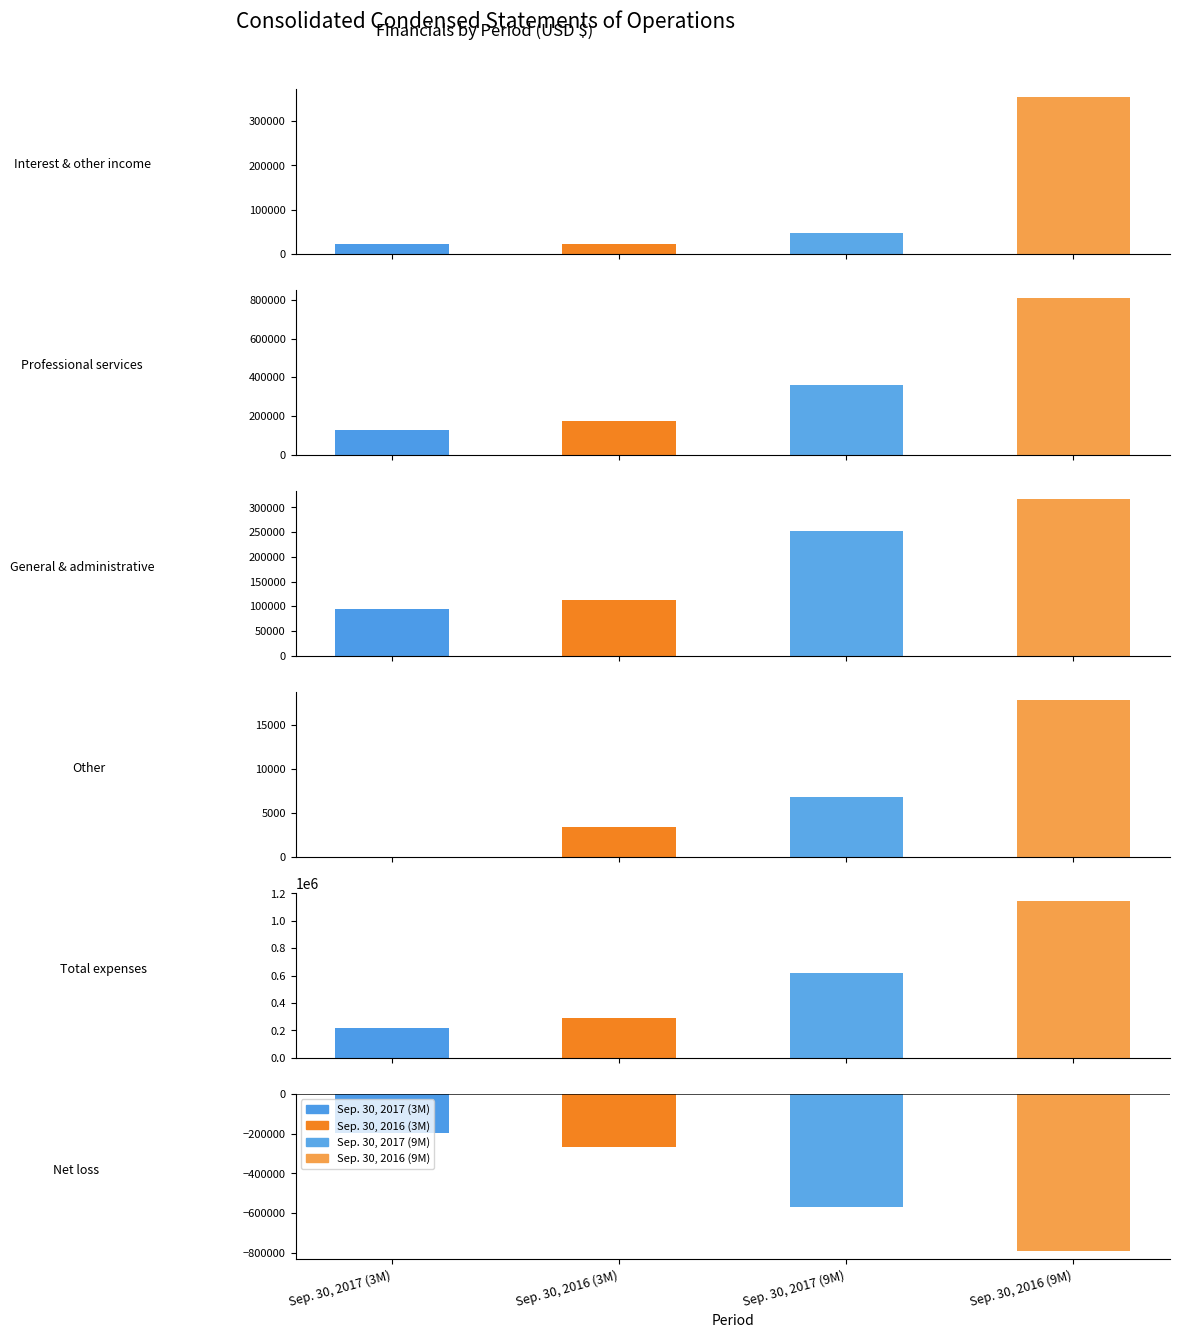

Which series changed the most between Other and Total expenses?

Sep. 30, 2016 (9M)